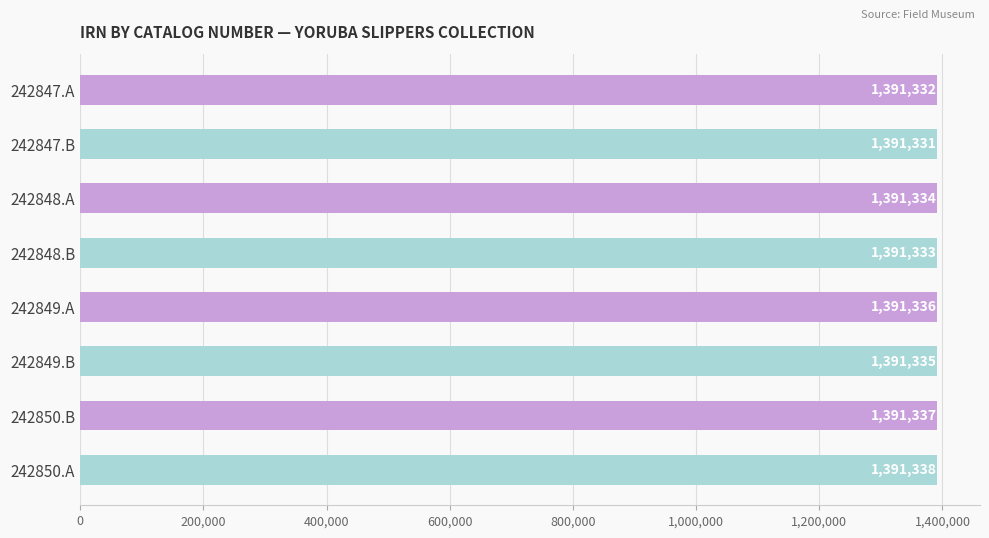

Between 242849.B and 242848.B, which is larger?

242849.B